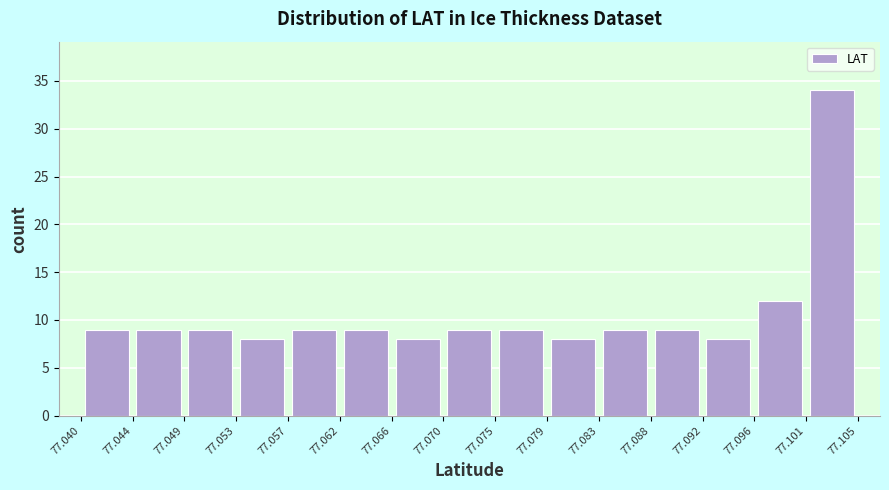

How tall is the bar that spans 77.096 to 77.101 on the x-axis? The values are not printed on the chart, so give them approximately, as read against the axis.

12